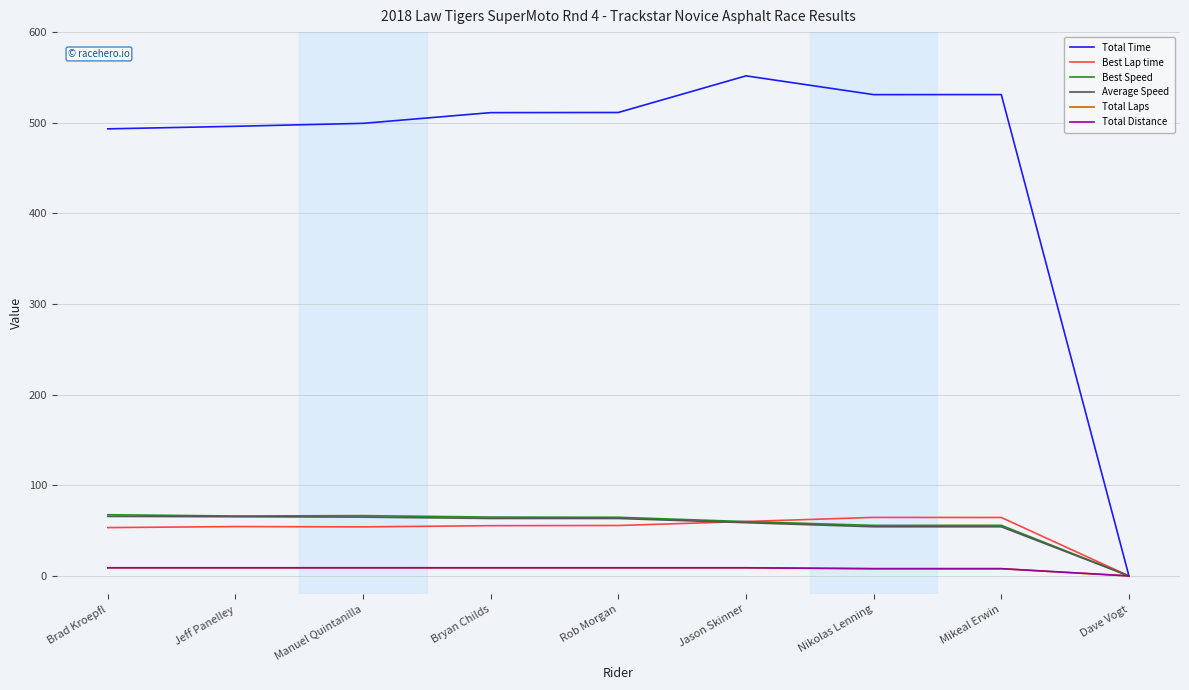

What is the total value across all series at Rob Morgan?

713.0